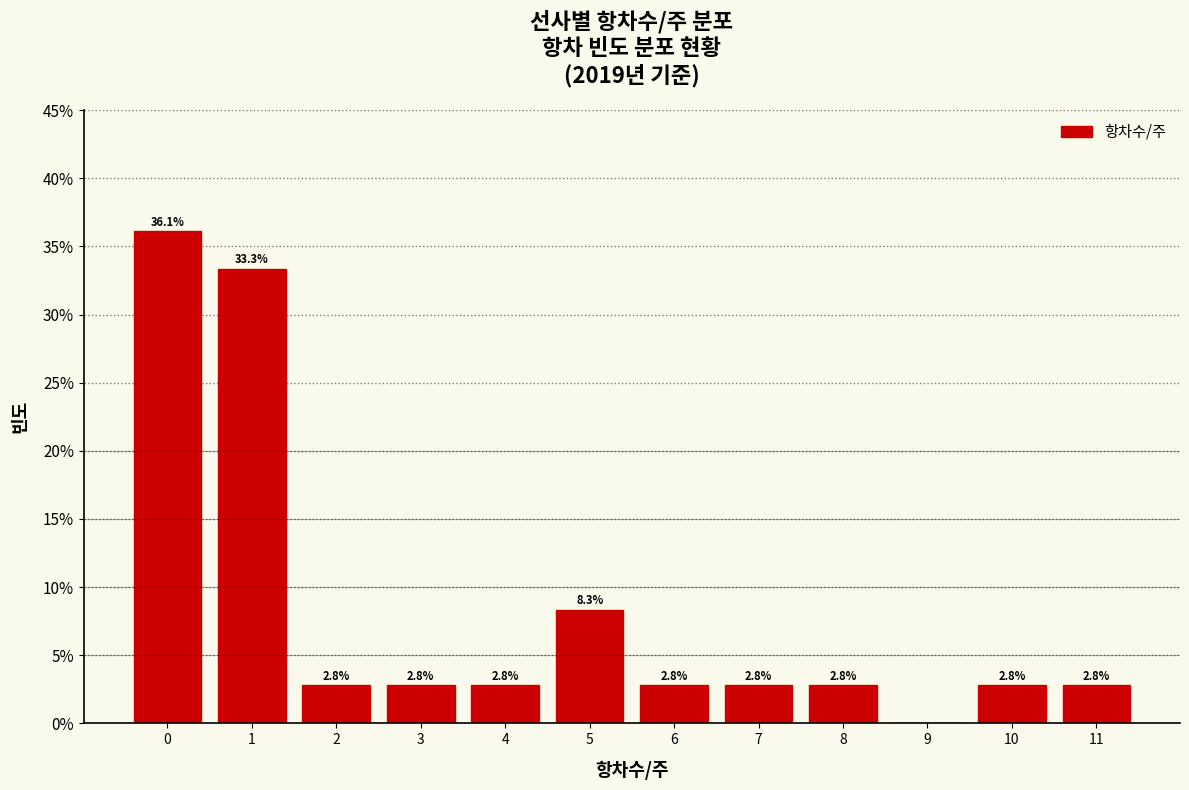

Reading left to right, list all the values displayed in this chart.

0=36.1	1=33.3	2=2.8	3=2.8	4=2.8	5=8.3	6=2.8	7=2.8	8=2.8	9=0.0	10=2.8	11=2.8